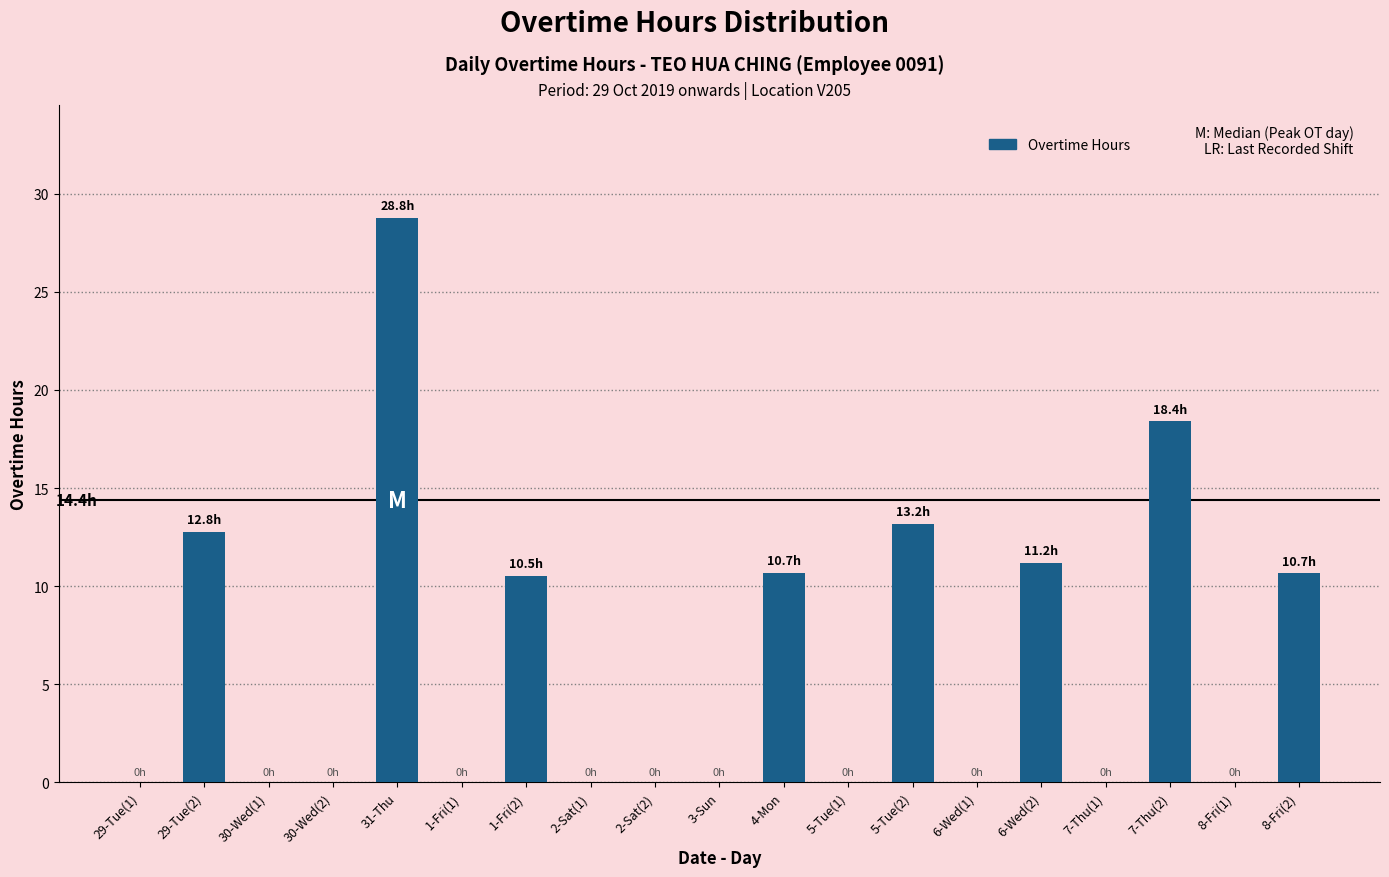

What is the maximum value shown in the chart?

28.8